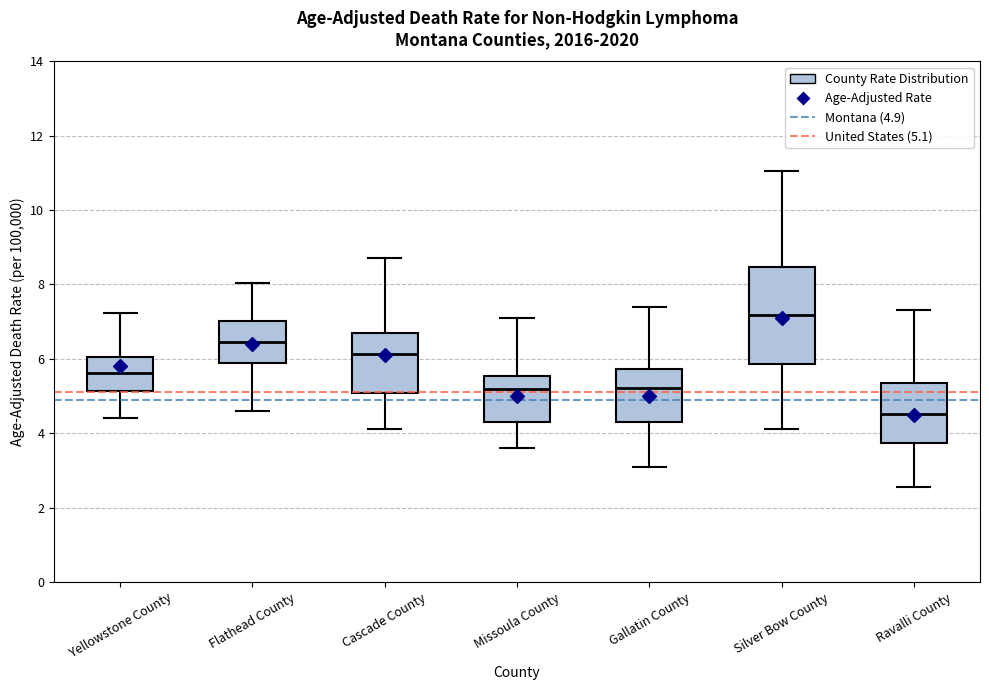

Reading left to right, read every box against the y-axis: the position of its median line, the range the box covers, and the ends of its whiskers. The values are not printed on the chart, so give them approximately, as read against the axis.

Yellowstone County: median 5.6, box 5.2 to 6.0, whiskers 4.4 to 7.2
Flathead County: median 6.4, box 5.8 to 7.0, whiskers 4.6 to 8.0
Cascade County: median 6.2, box 5.0 to 6.6, whiskers 4.2 to 8.8
Missoula County: median 5.2, box 4.4 to 5.6, whiskers 3.6 to 7.2
Gallatin County: median 5.2, box 4.2 to 5.8, whiskers 3.2 to 7.4
Silver Bow County: median 7.2, box 5.8 to 8.4, whiskers 4.2 to 11.0
Ravalli County: median 4.6, box 3.8 to 5.4, whiskers 2.6 to 7.4